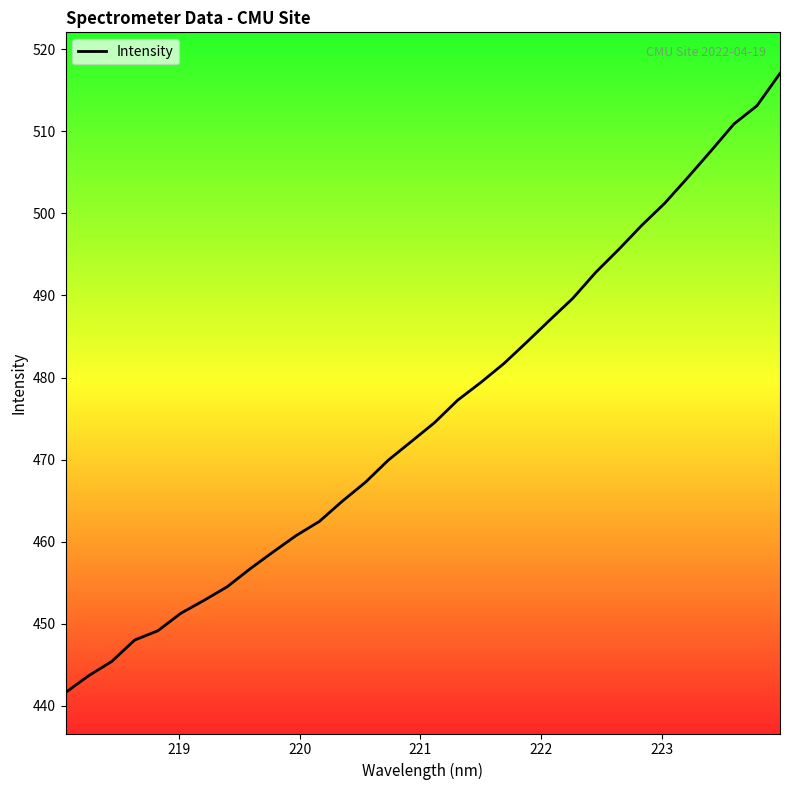

What is the smallest value displayed?

441.6